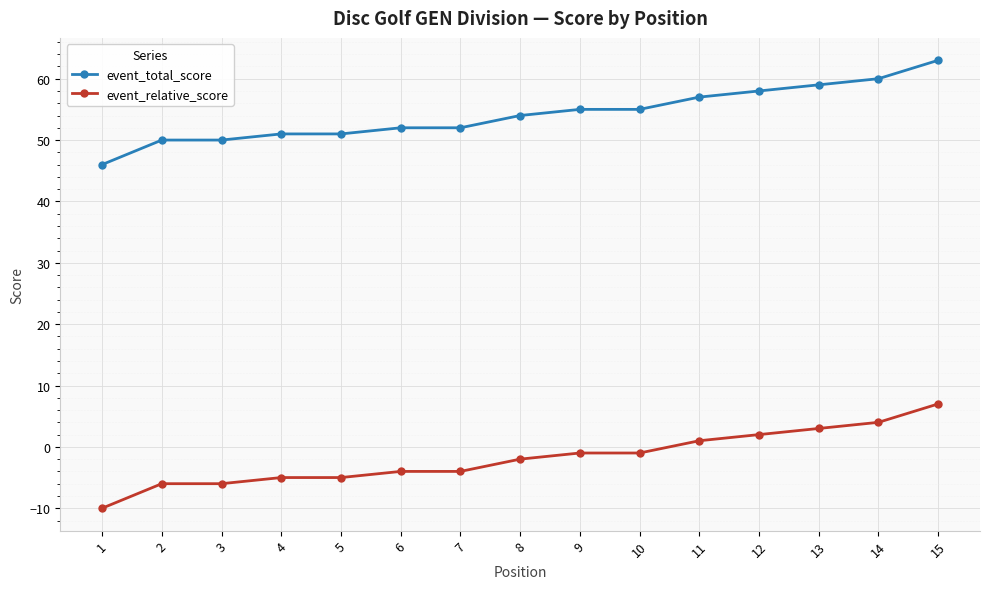

True or false: event_total_score and event_relative_score intersect in this chart.

False